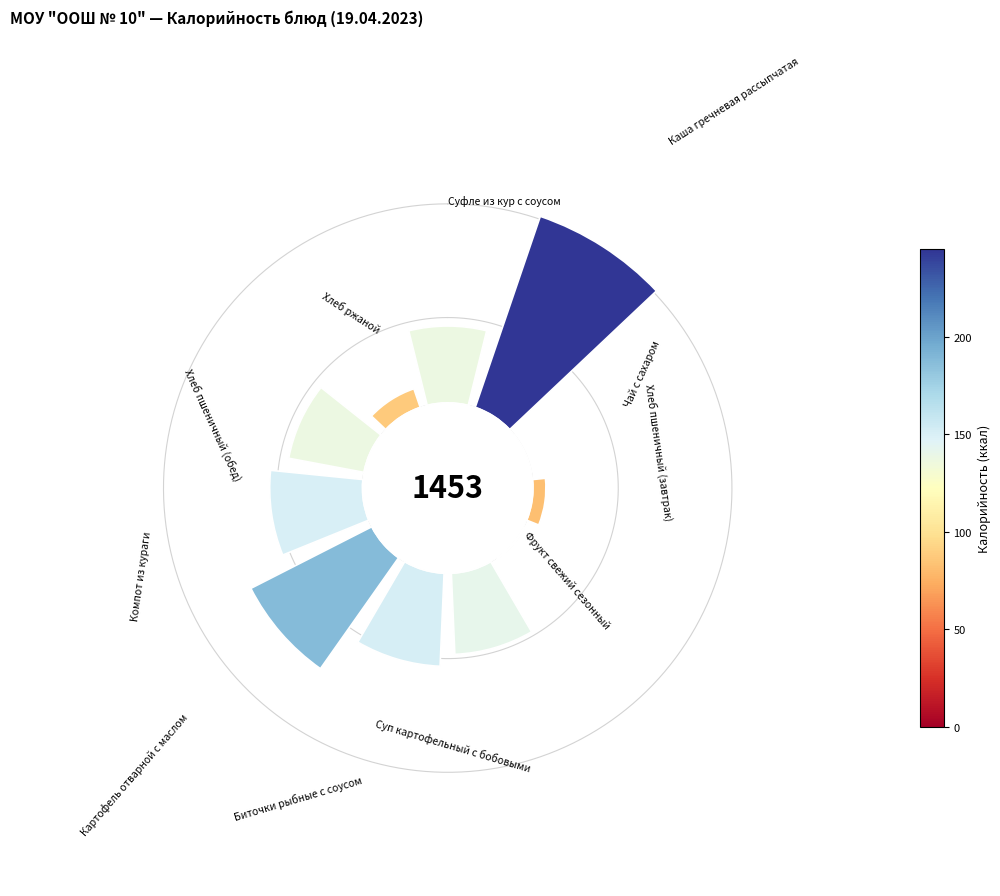

What percentage is NOT represented by 225°?

82.6%